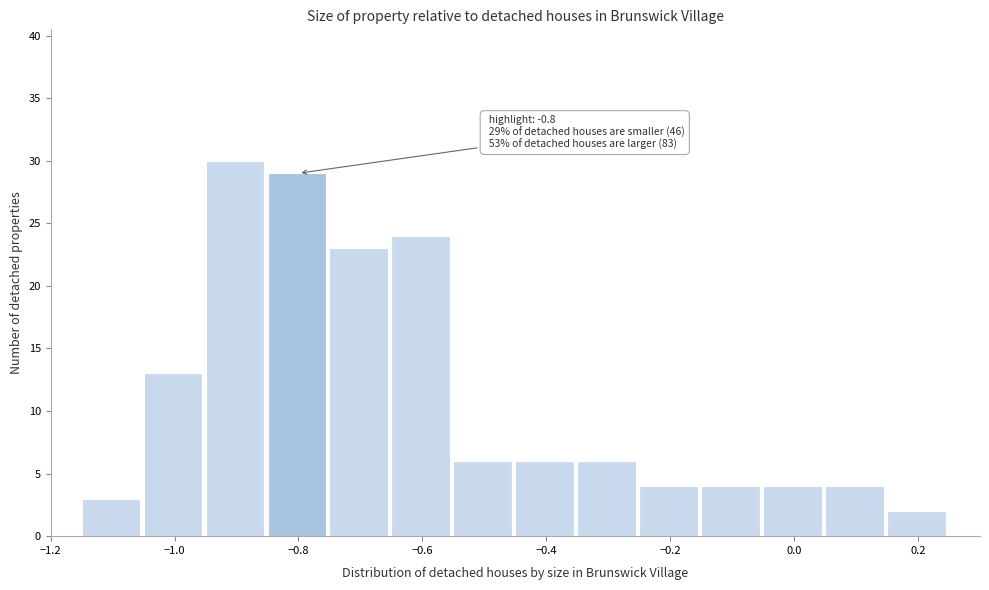

Over which range of the x-axis is the bar tallest?

-0.95 to -0.85